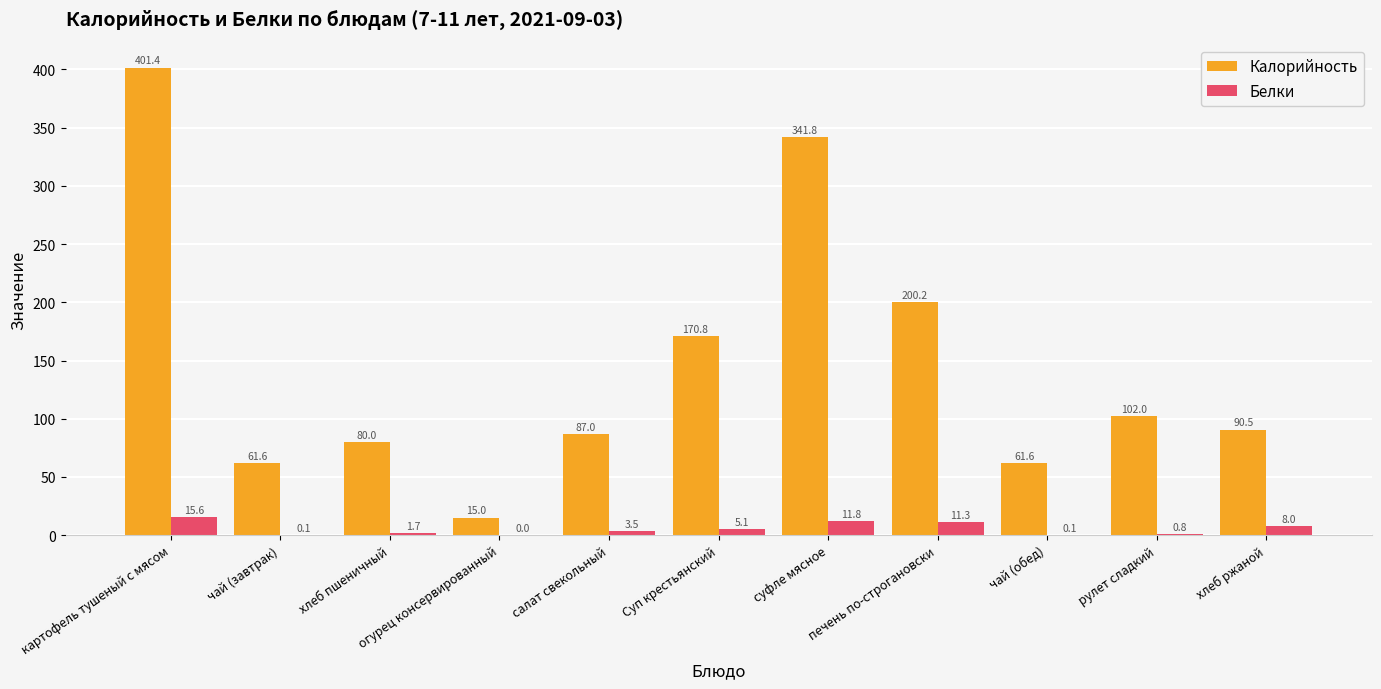

At which label is Белки closest to 7?

хлеб ржаной